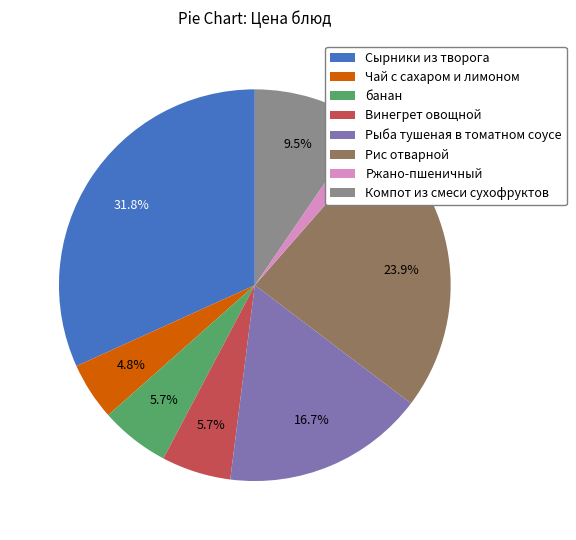

Between Рис отварной and Винегрет овощной, which is larger?

Рис отварной